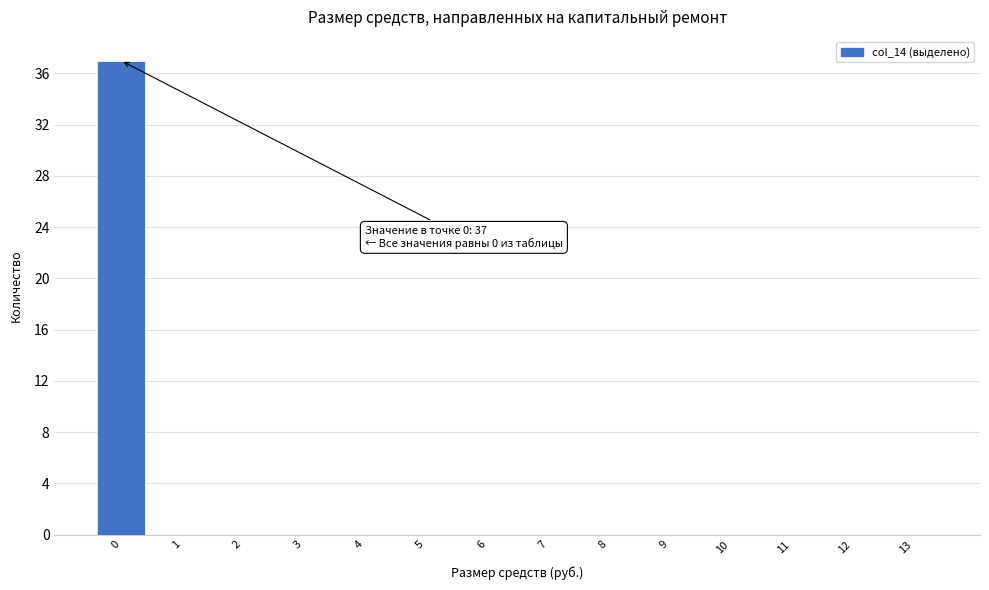

Which range on the x-axis has the tallest bar?

-0.5 to 0.5